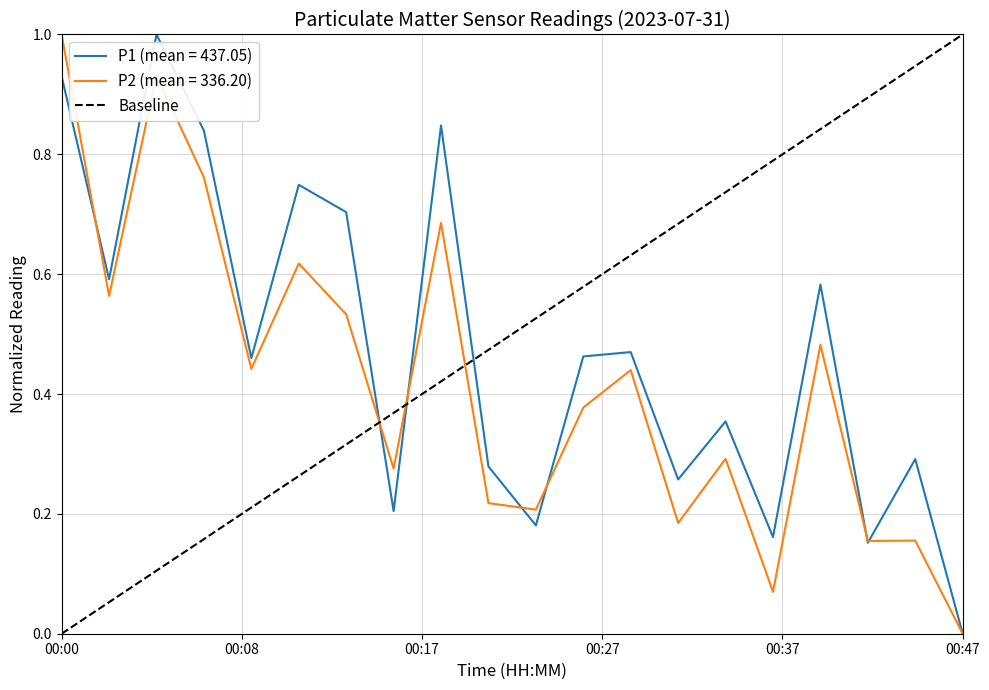

Which category has the highest value in the P2 (mean = 336.20) series?

00:00